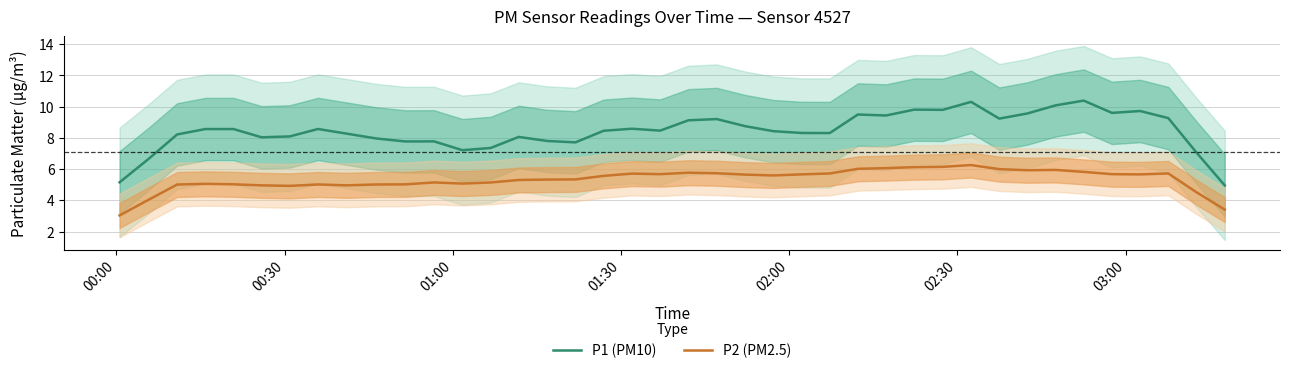

Which series has the largest total across all categories?

P1 (PM10)